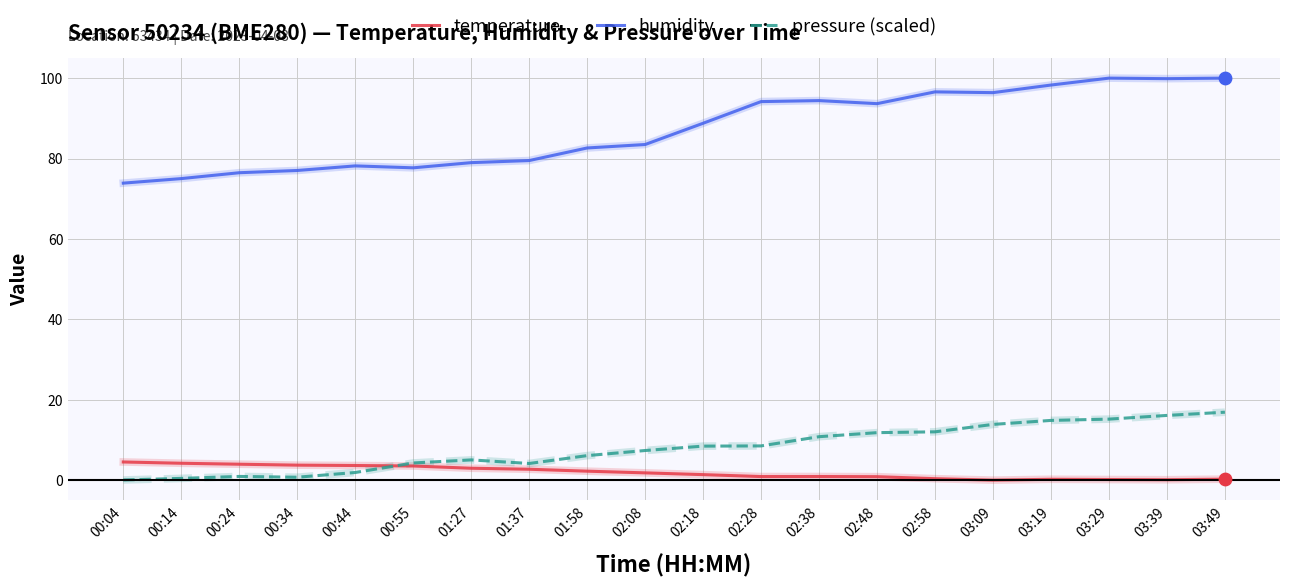

Which series has the widest spread of values?

humidity